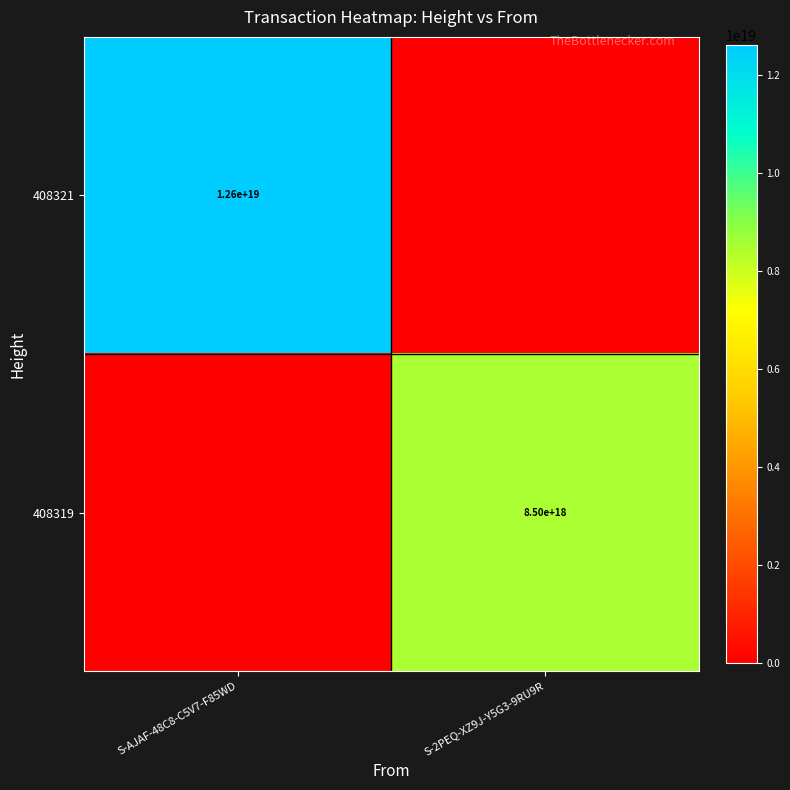

The 408319 series shows 2919117883829126656 at S-2PEQ-XZ9J-Y5G3-9RU9R. True or false?

False